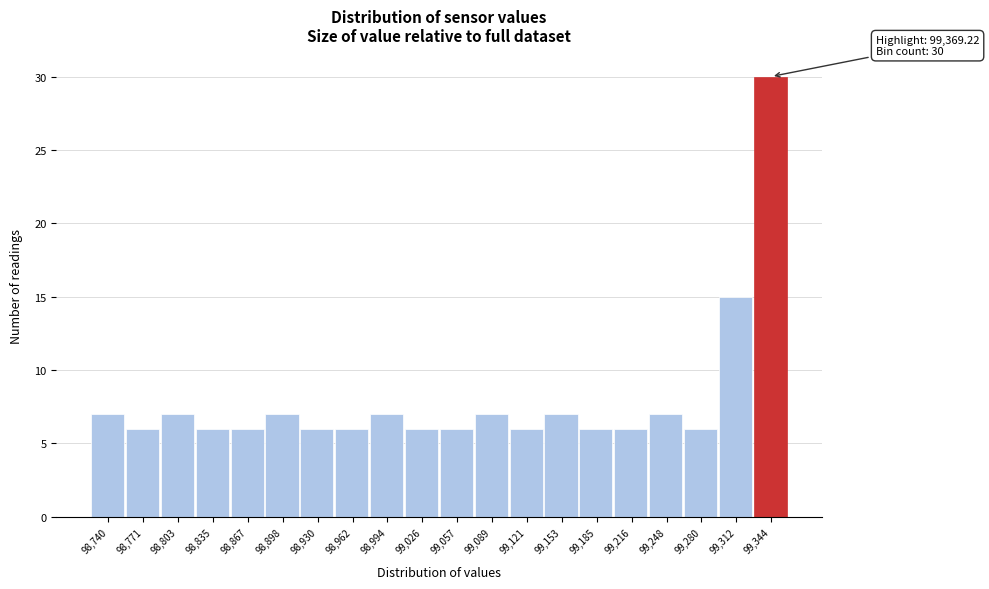

Reading left to right, list all the values displayed in this chart.

7	6	7	6	6	7	6	6	7	6	6	7	6	7	6	6	7	6	15	30